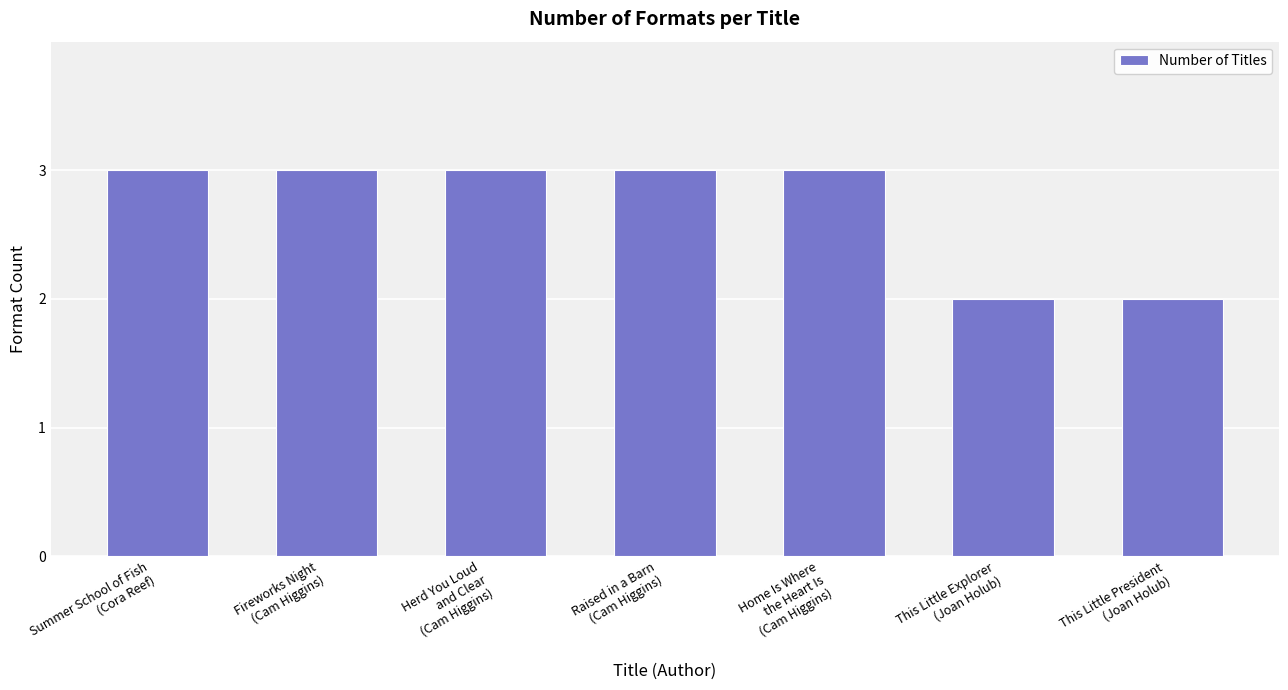

Which has a higher value, This Little President
(Joan Holub) or Herd You Loud
and Clear
(Cam Higgins)?

Herd You Loud
and Clear
(Cam Higgins)